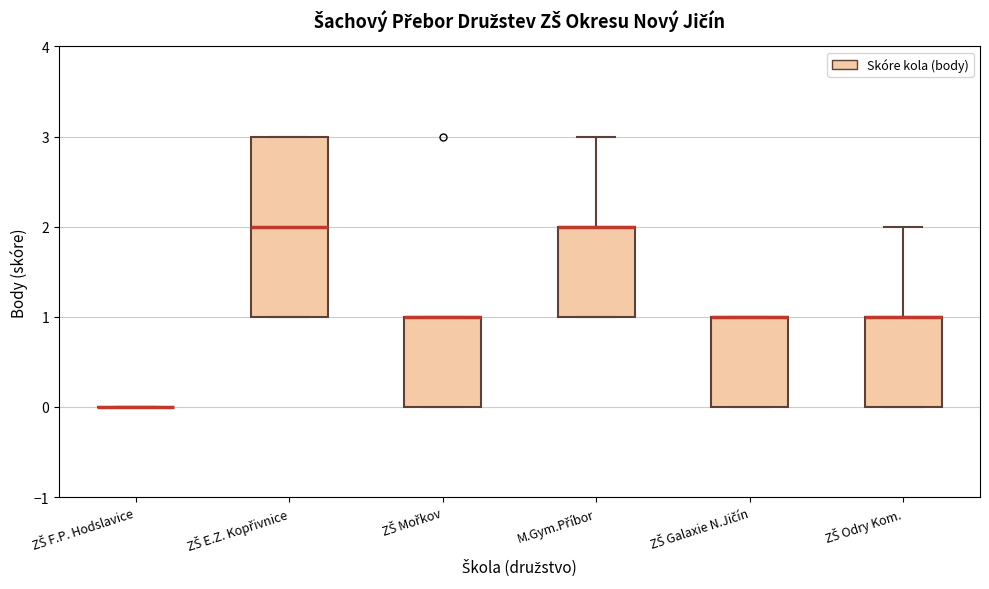

Comparing the boxes themselves (not the whiskers), which one is the tallest?

ZŠ E.Z. Kopřivnice